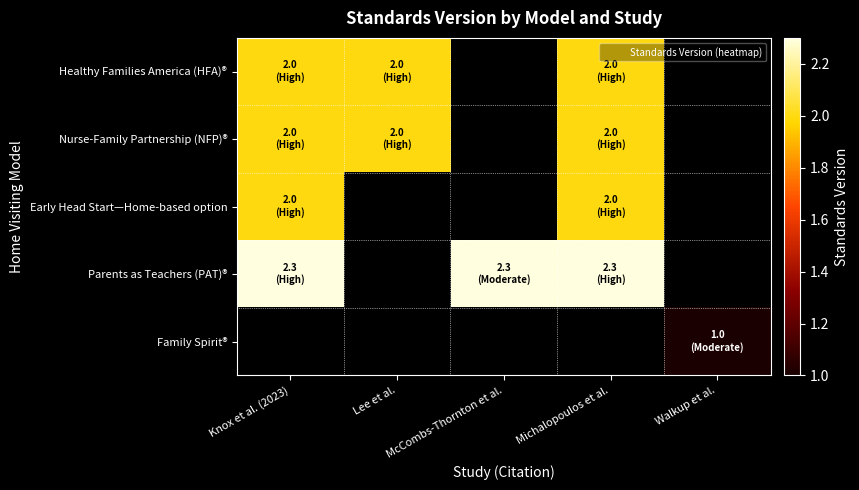

Where is Early Head Start—Home-based option nearest to the value 2?

Knox et al. (2023)